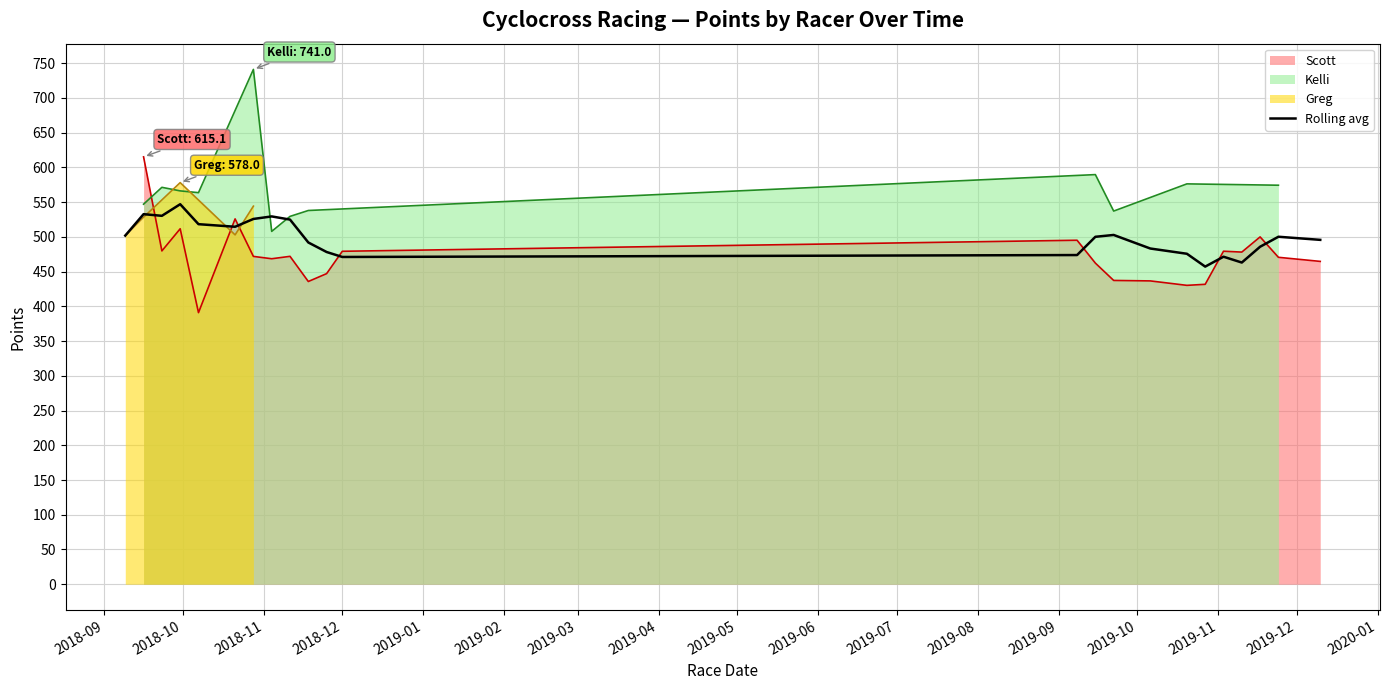

Where does the data first go above 500?

2018-09